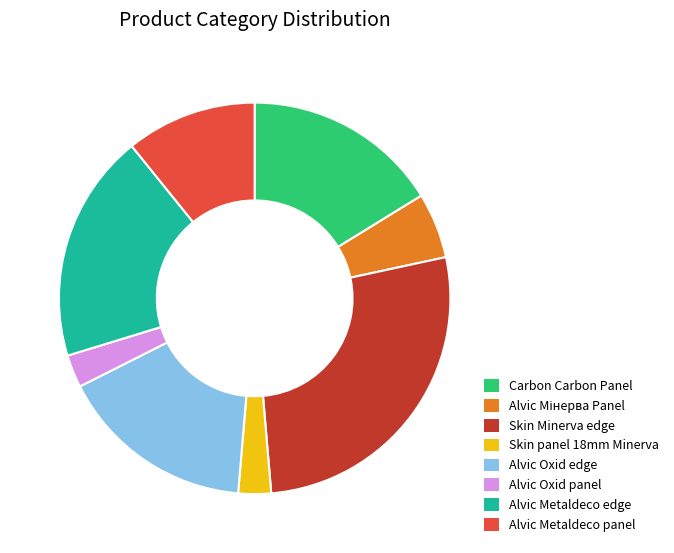

Does any single category account for the majority?

No